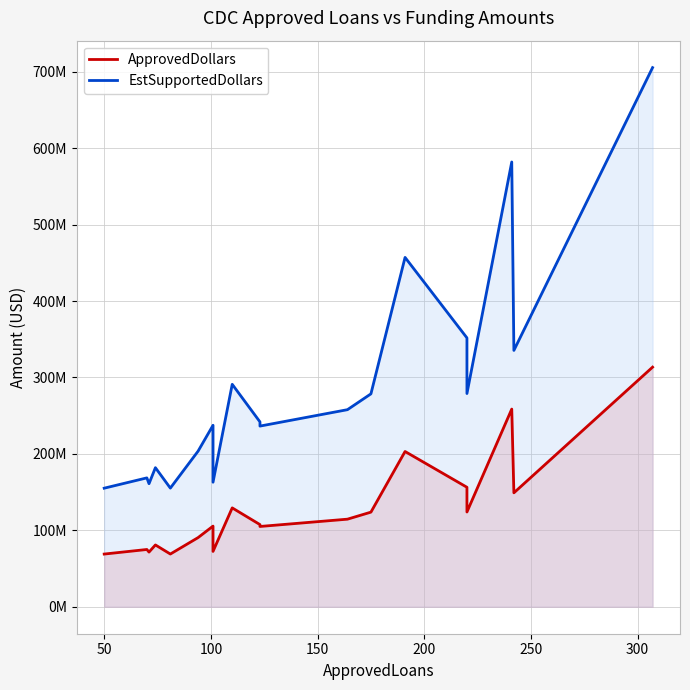

What is the total value across all series at 101?

342959500